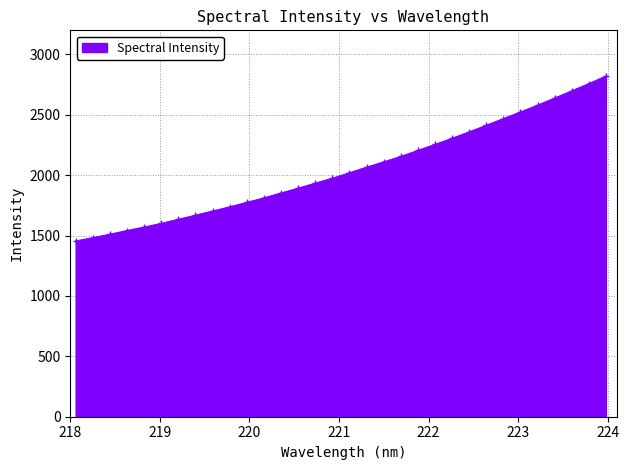

What is the difference between the second highest and second lowest values?

1275.8